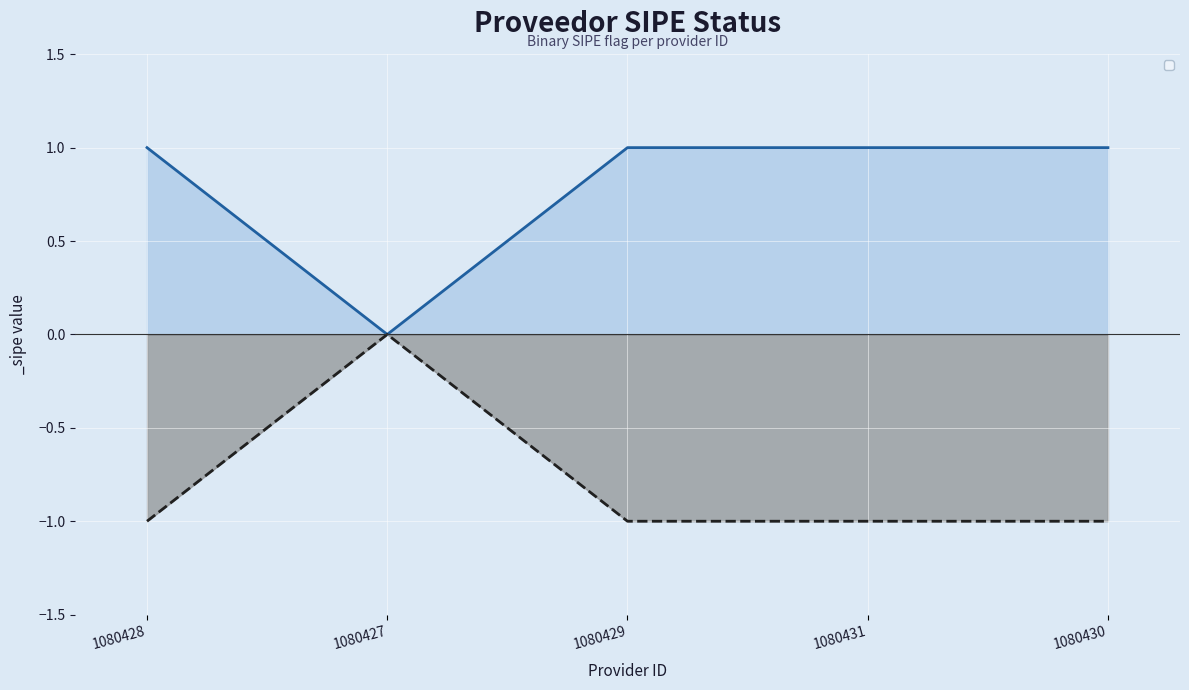

The chart shows a value of 1 at 1080428. True or false?

True